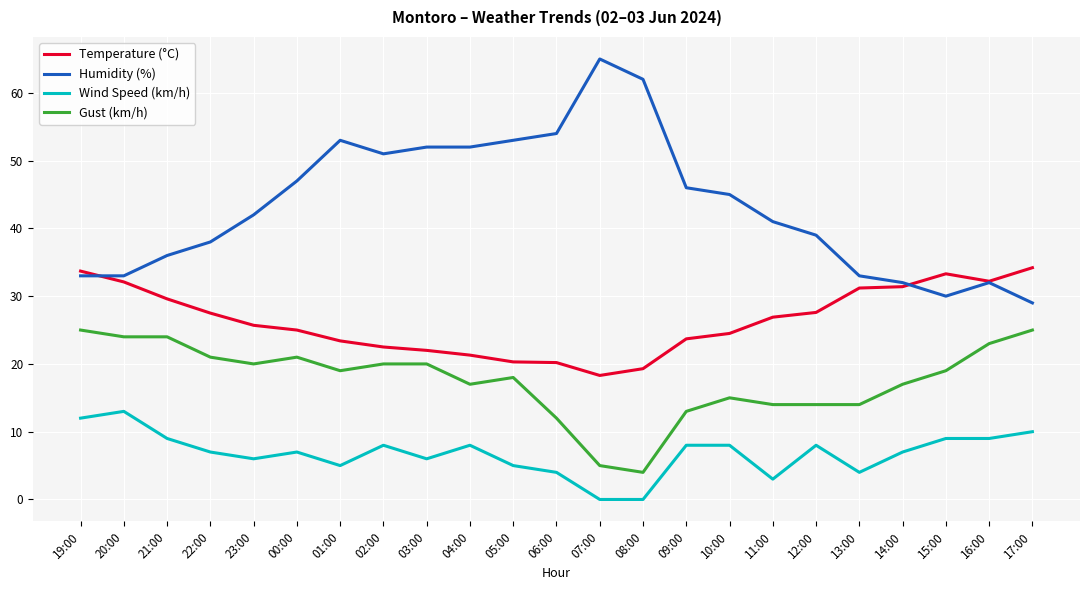

Rank the series by their average value, from lowest to highest.

Wind Speed (km/h), Gust (km/h), Temperature (°C), Humidity (%)